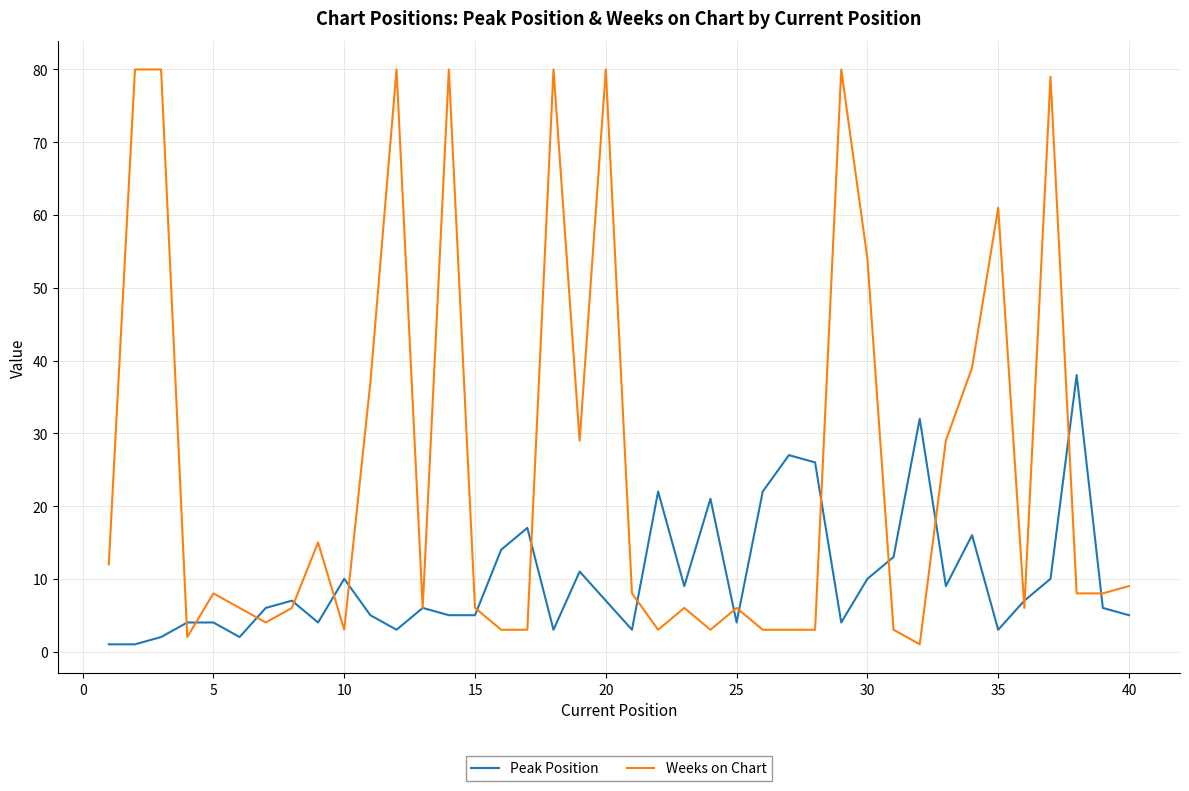

List the series in order of their peak value, highest first.

Weeks on Chart, Peak Position